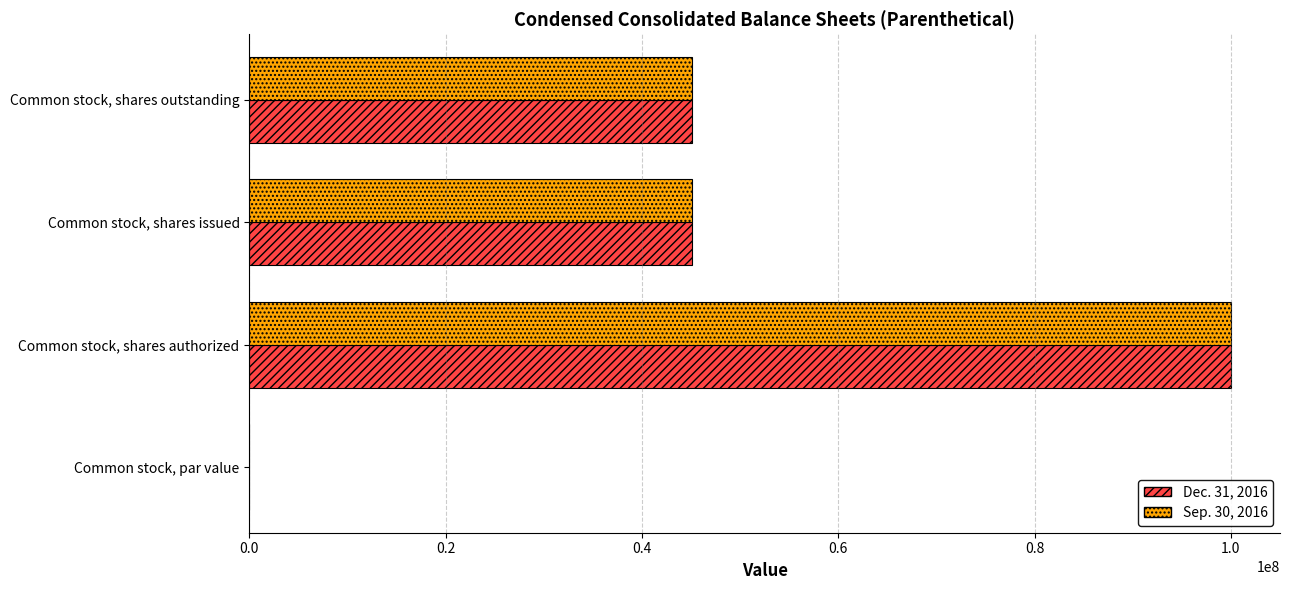

The Dec. 31, 2016 series shows 29499836.4 at Common stock, shares outstanding. True or false?

False